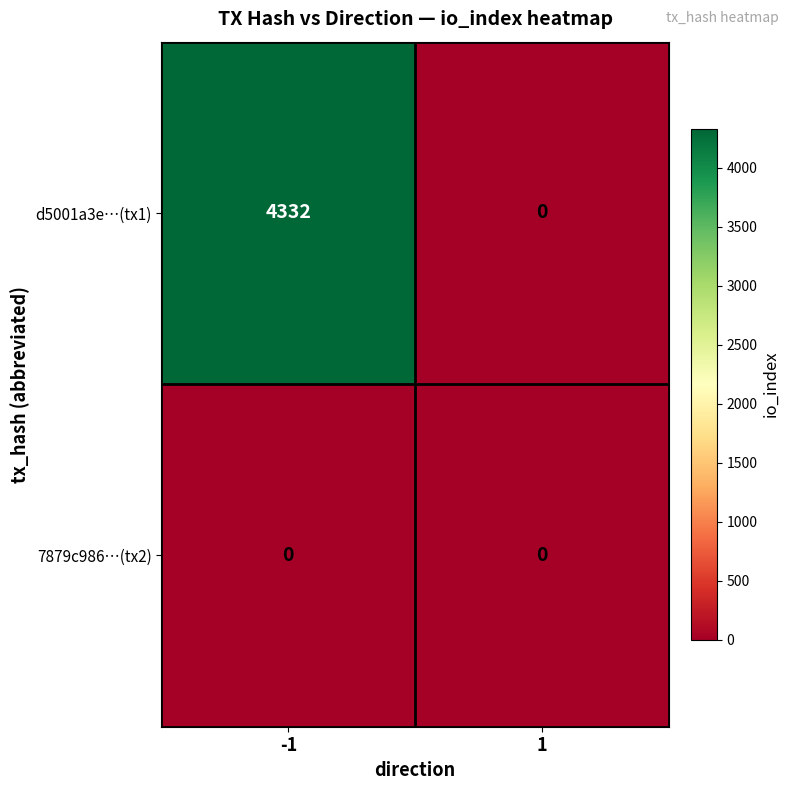

Reading left to right, what are all the values shown in this chart?

d5001a3e…(tx1): 4332	0
7879c986…(tx2): 0	0